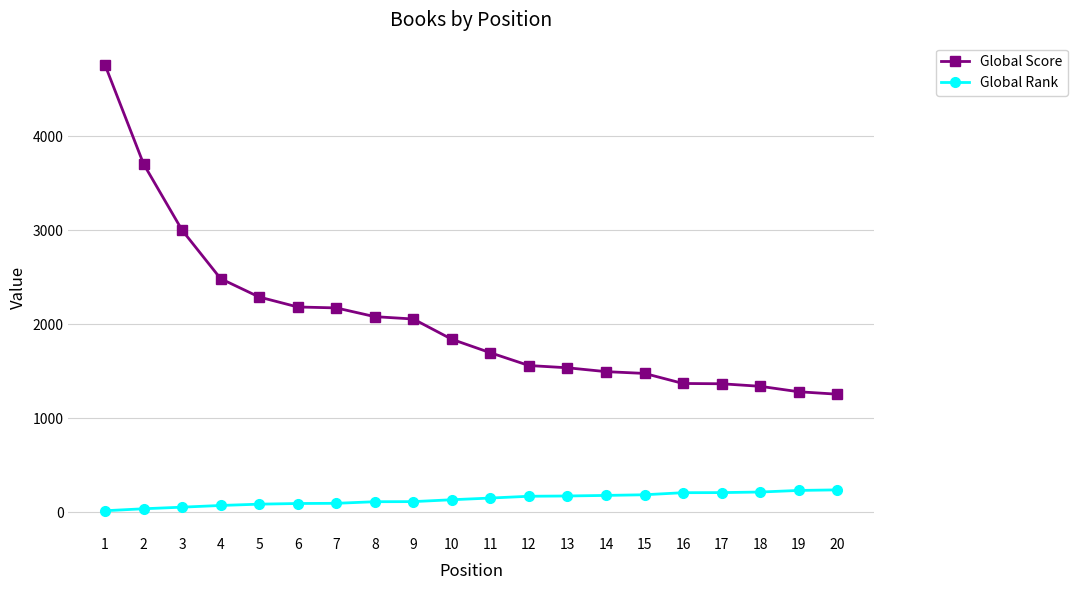

What is the difference between the Global Score values at 4 and 18?

1145